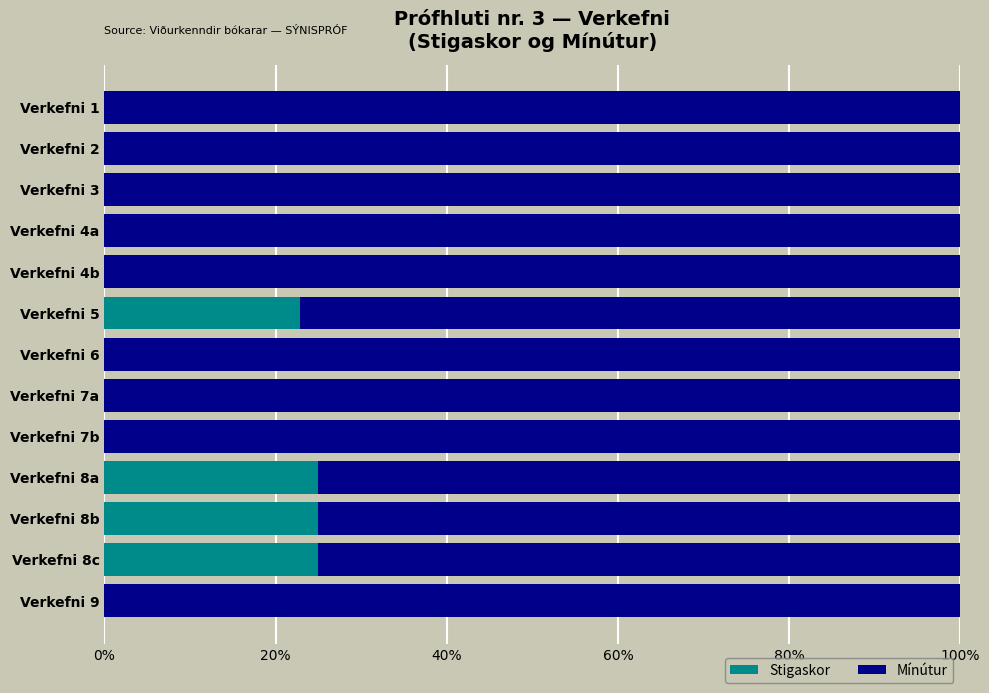

What are all the series names shown in the legend?

Stigaskor, Mínútur